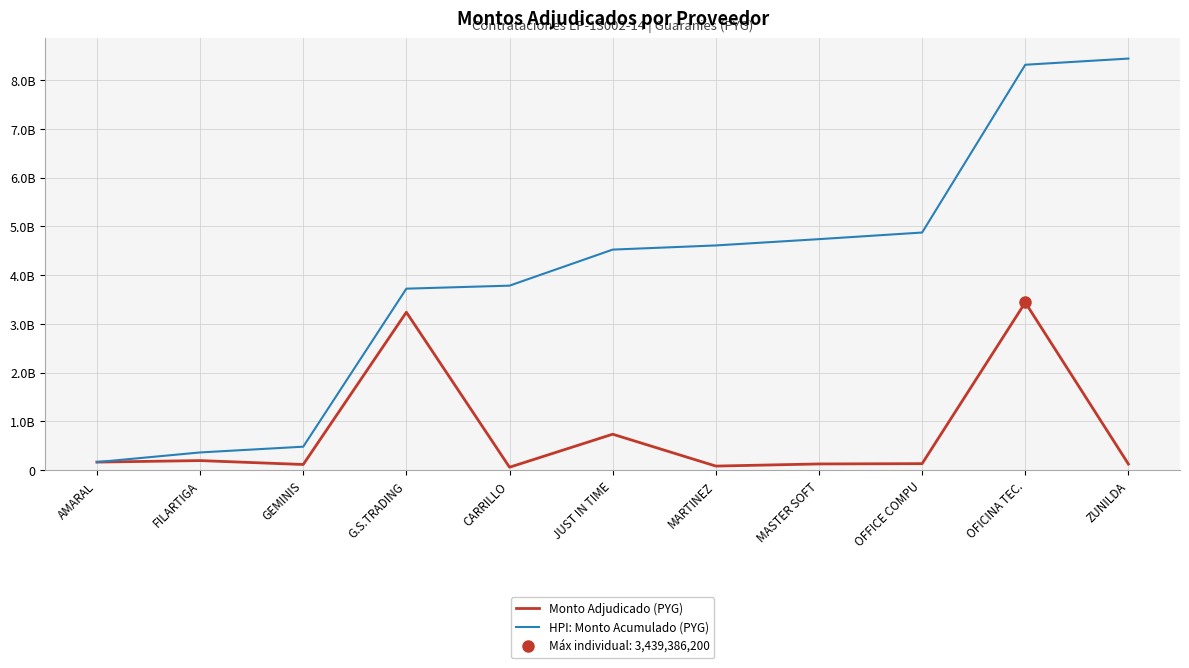

Which series has the largest total across all categories?

HPI: Monto Acumulado (PYG)